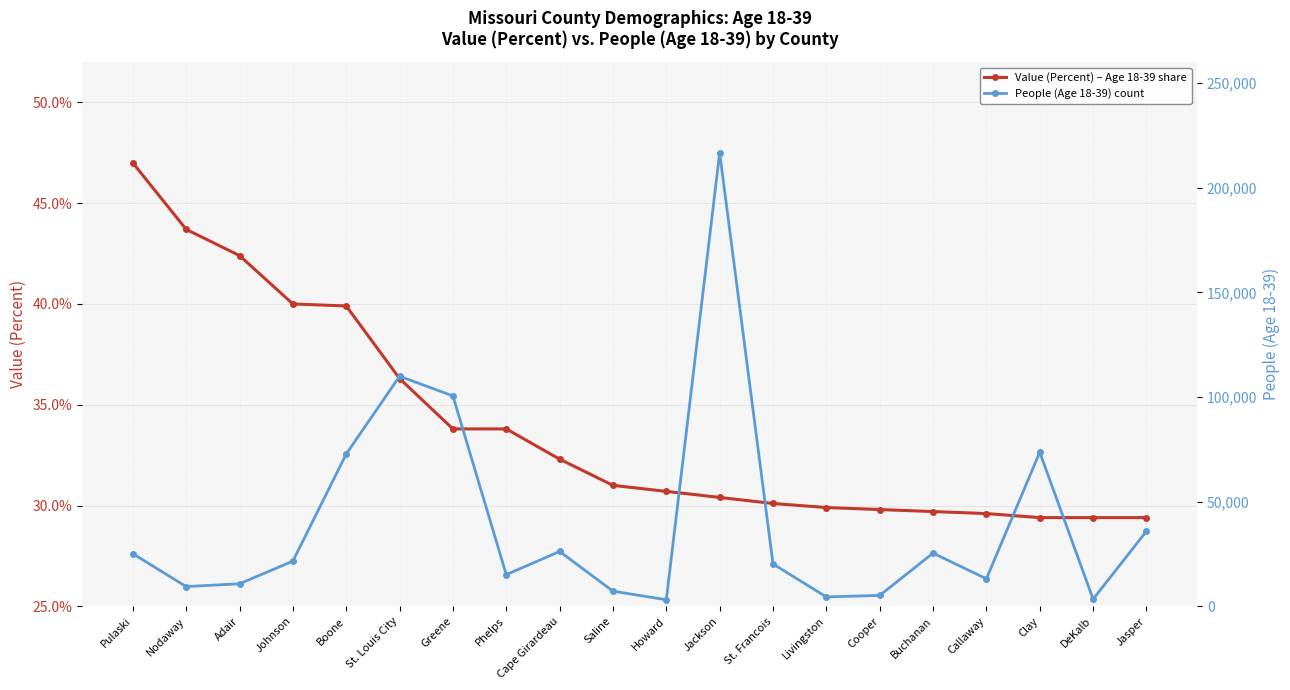

What value does the Value (Percent) – Age 18-39 share series have at Boone?

39.9